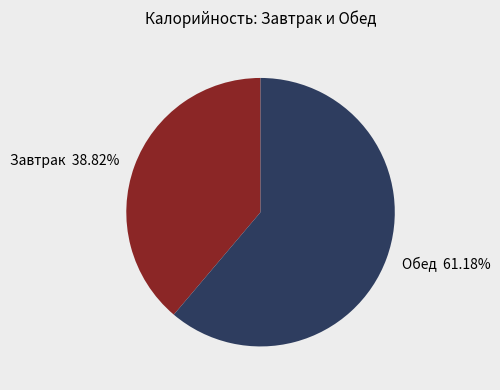

Do Завтрак 38.82% and Обед 61.18% together represent more than half of the pie?

Yes